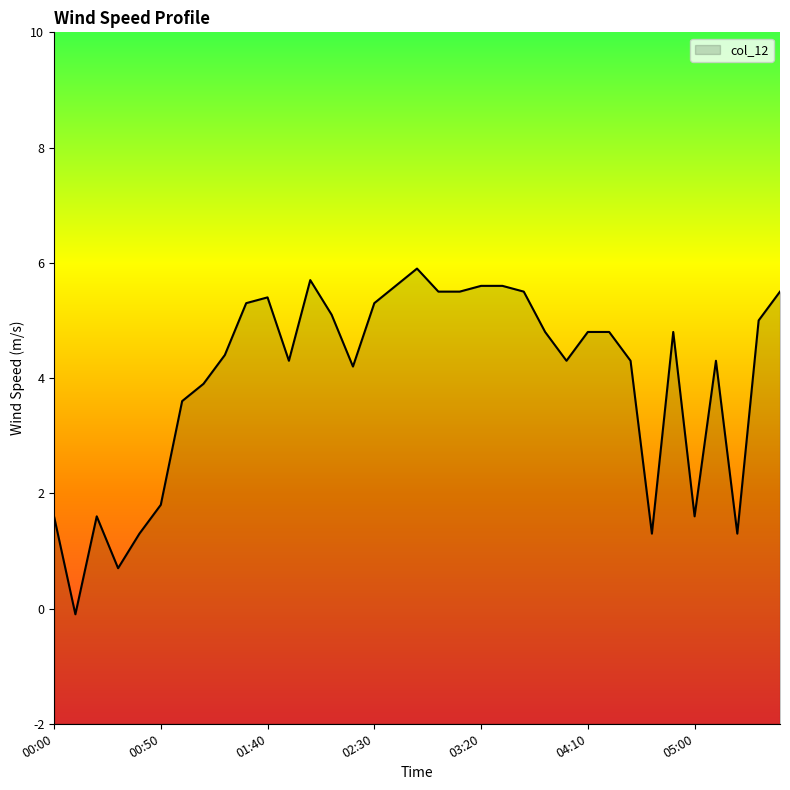

What is the greatest value displayed?

5.9